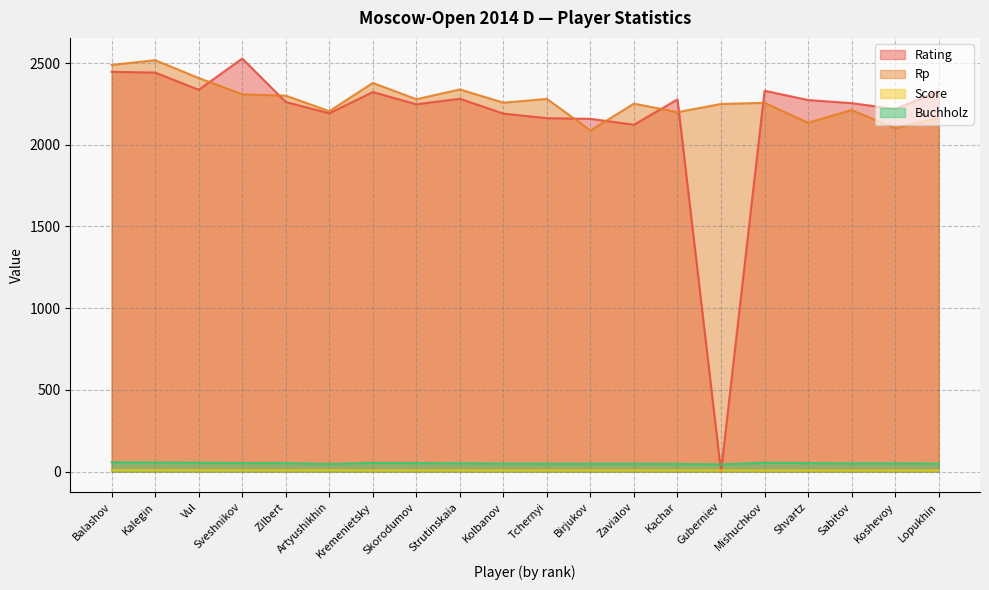

How many values in the Buchholz series exceed 50?

10